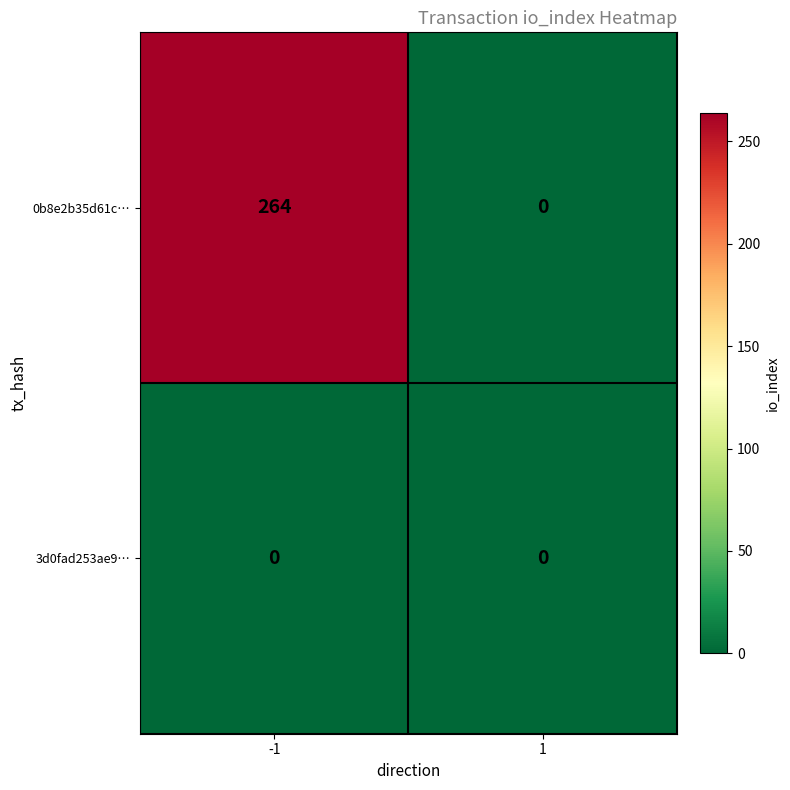

Rank the series at -1 from highest to lowest value.

0b8e2b35d61c…, 3d0fad253ae9…